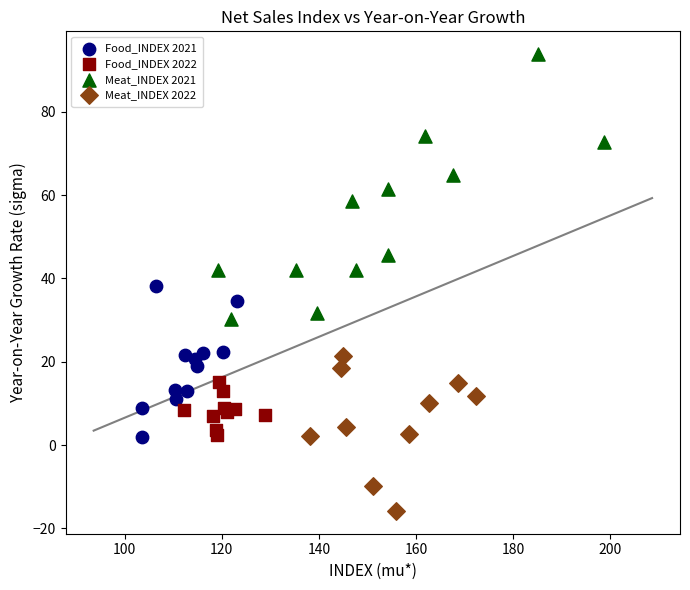

What are all the series names shown in the legend?

Food_INDEX 2021, Food_INDEX 2022, Meat_INDEX 2021, Meat_INDEX 2022